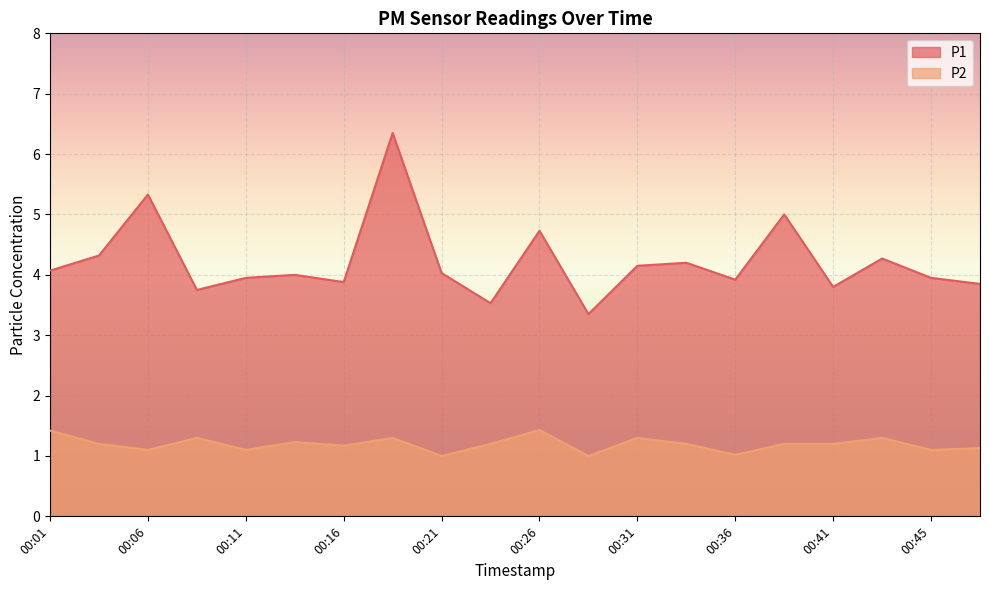

In P2, how many points are lower than both neighbors (excluding endpoints)?

7